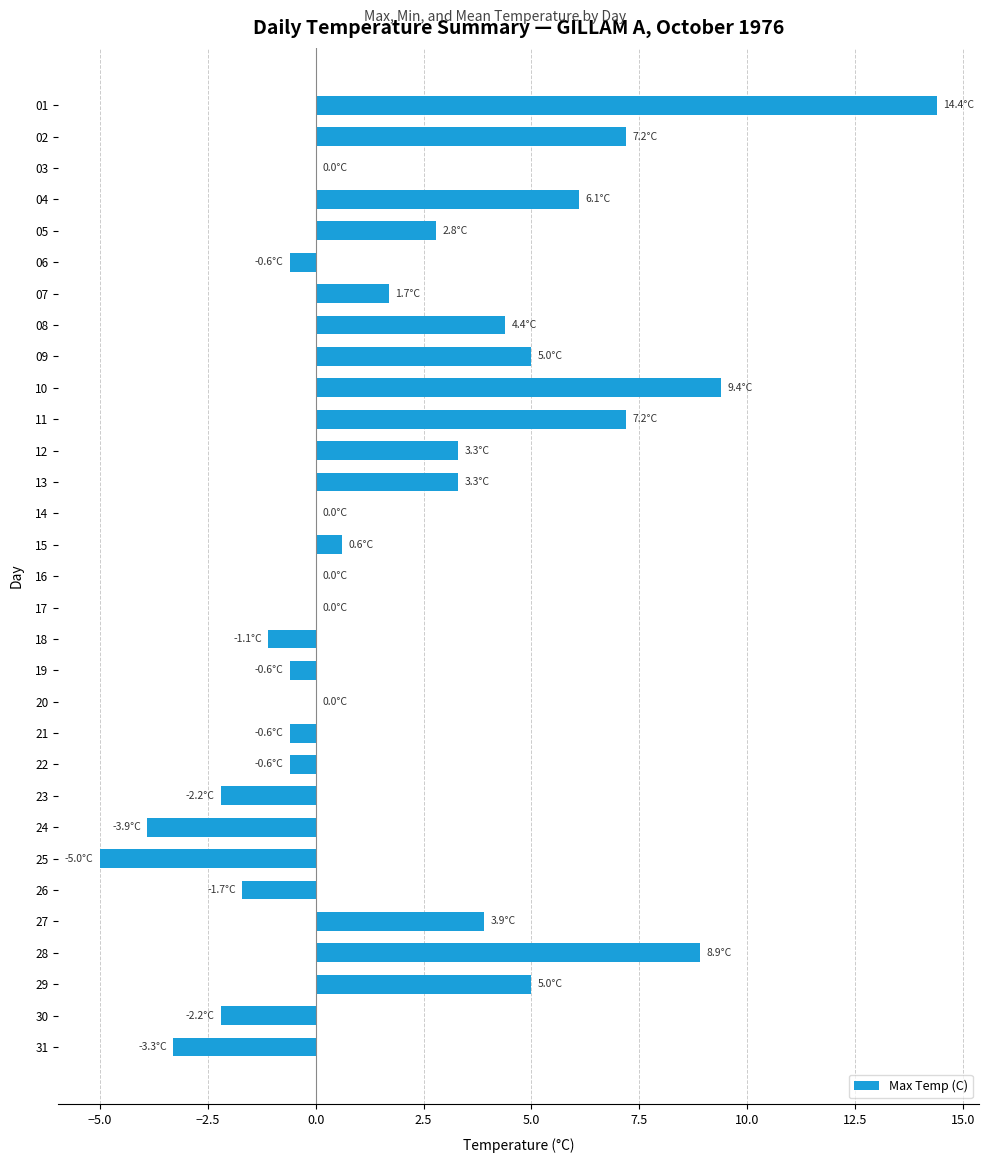

What is the sum of the values at 26 and 21?

-2.3